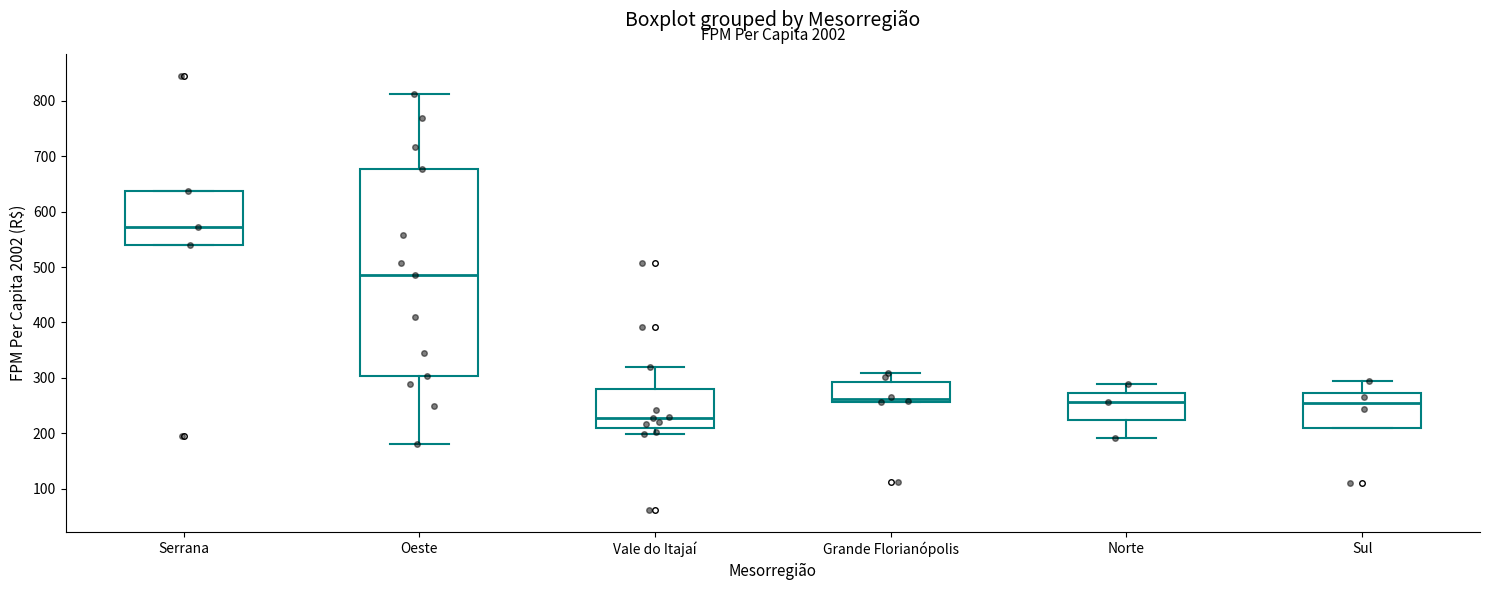

Comparing the boxes themselves (not the whiskers), which one is the tallest?

Oeste